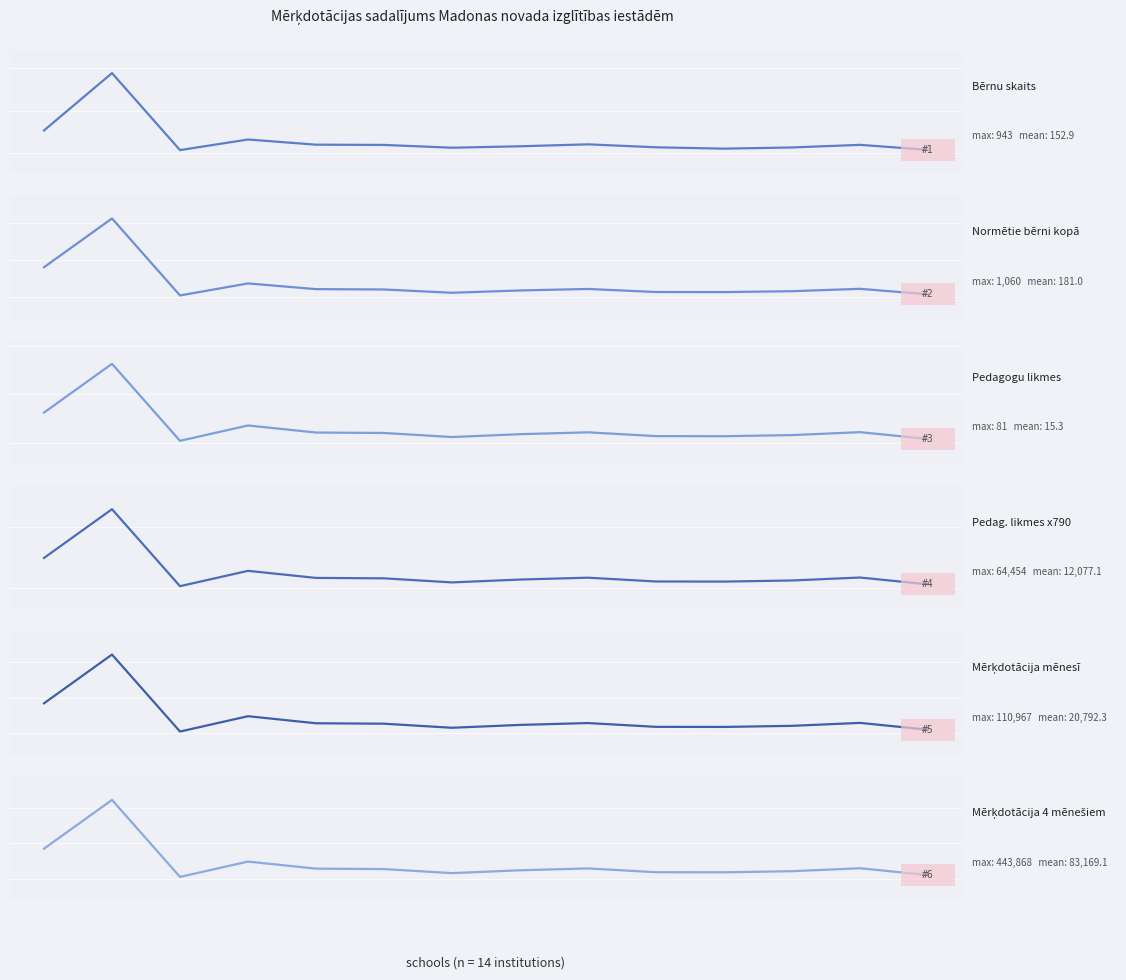

Which series has the largest total across all categories?

Mērķdotācija 4 mēnešiem (col_14)